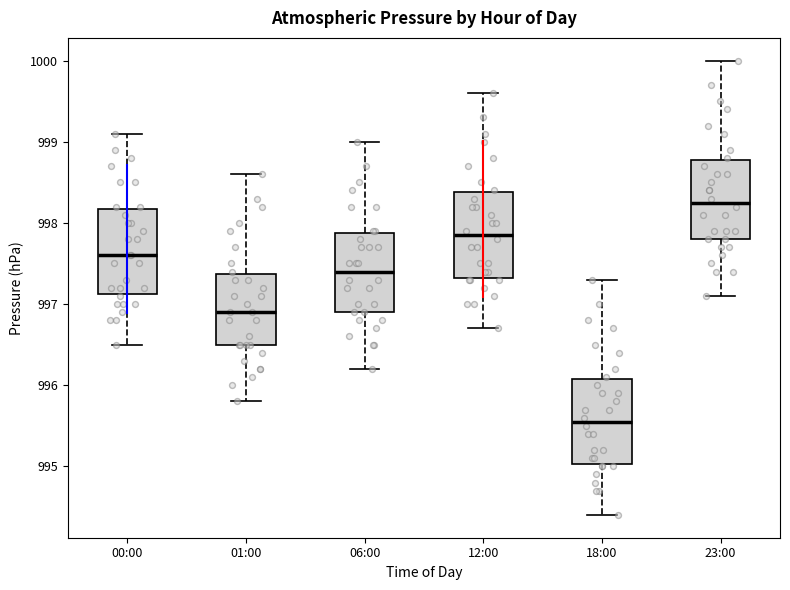

Which box has the highest median line?

23:00